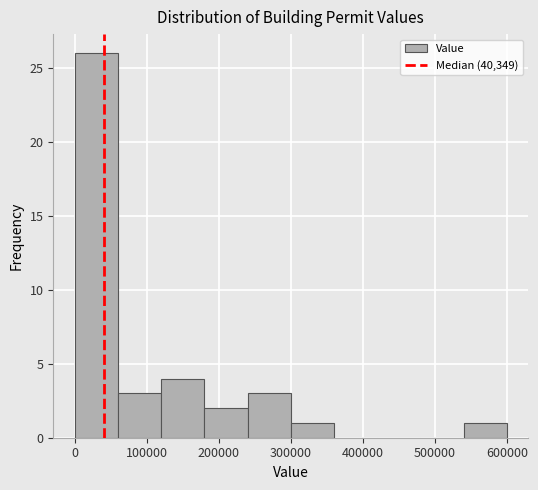

Reading left to right, transcribe this chart: for each bar, give the range it covers on the x-axis and its height. The values are not printed on the chart, so give them approximately, as read against the axis.

0 to 60000: 26
60000 to 120000: 3
120000 to 180000: 4
180000 to 240000: 2
240000 to 300000: 3
300000 to 360000: 1
360000 to 420000: 0
420000 to 480000: 0
480000 to 540000: 0
540000 to 600000: 1